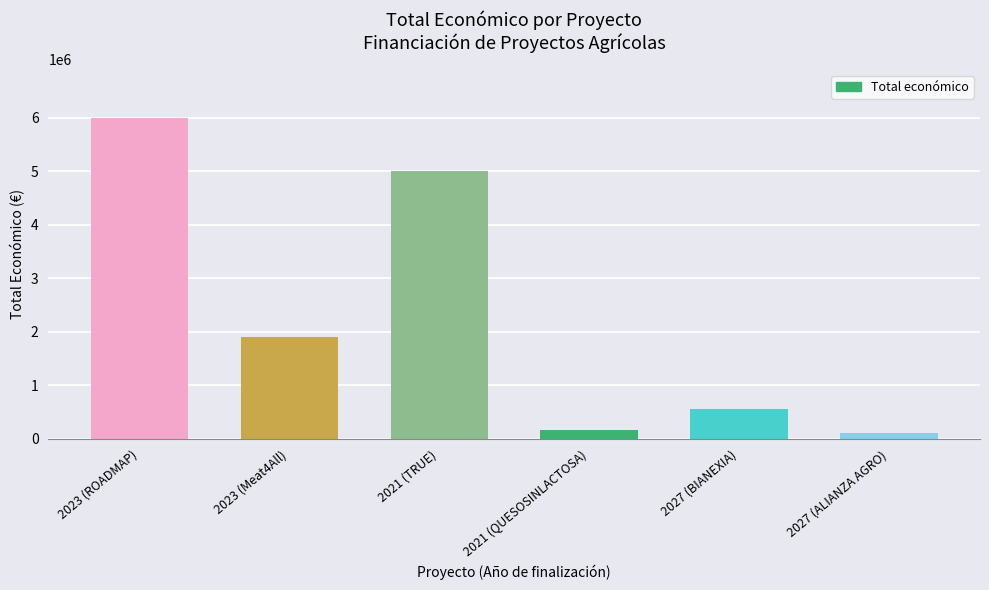

How many data points are less than 1906961?

3